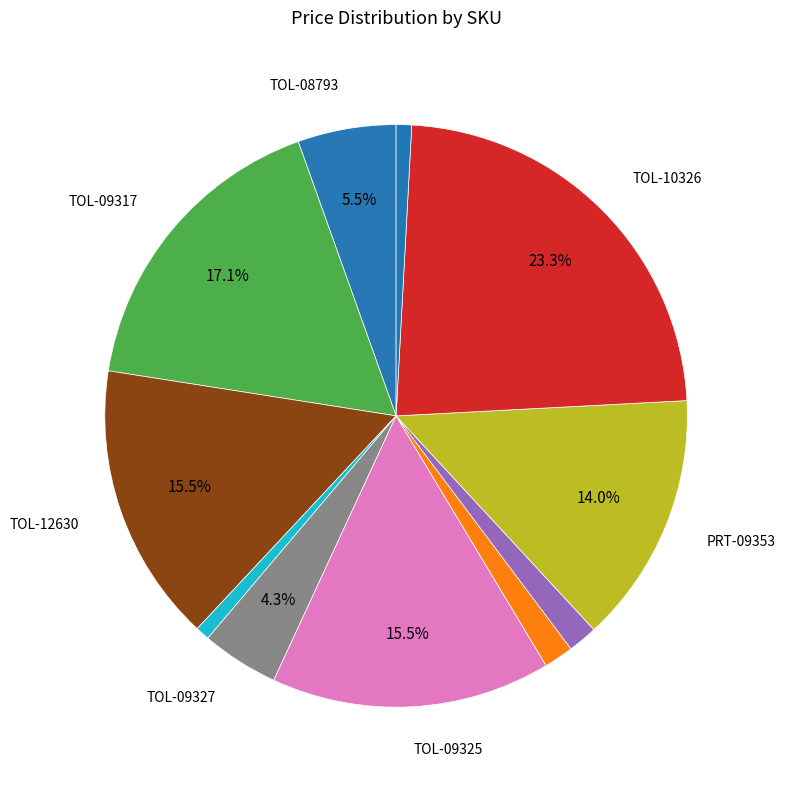

Count the number of slices in the pie.

11